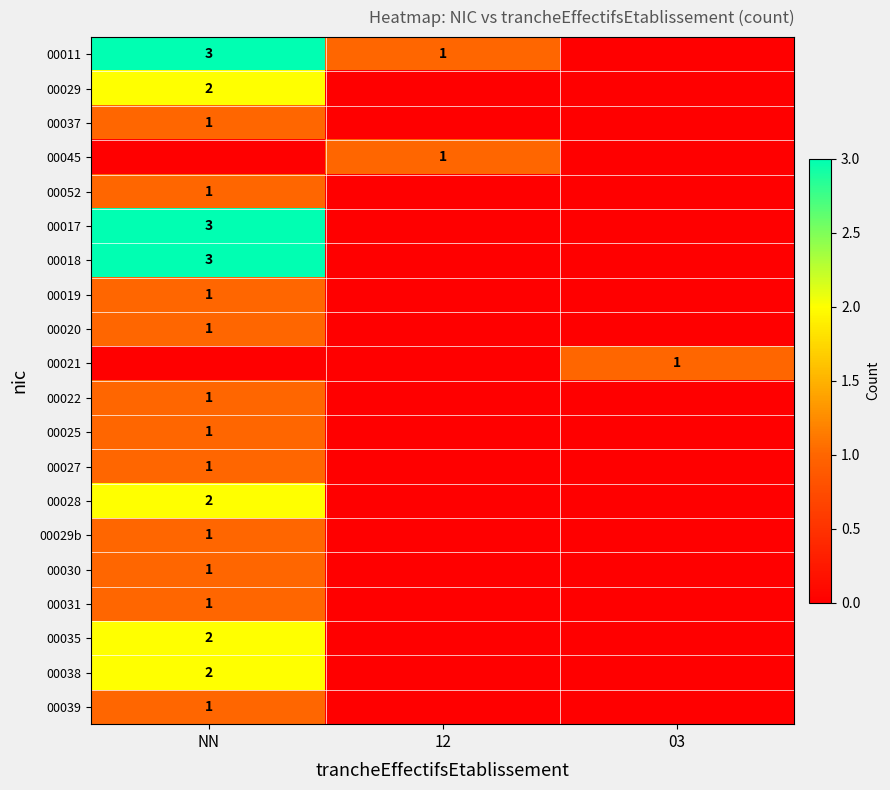

Is it true that 00039 equals 0 at NN?

False